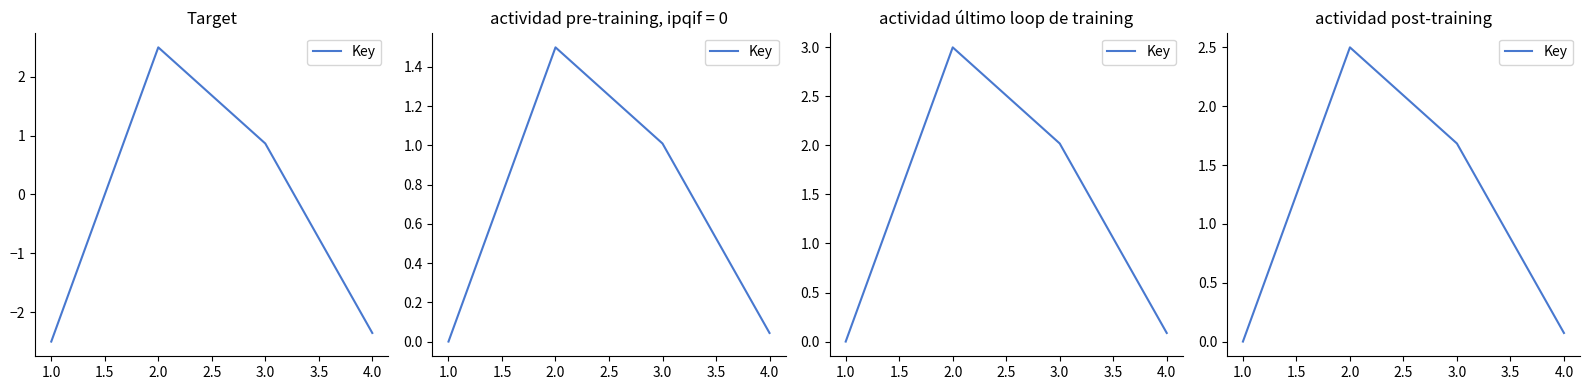

How many values exceed 1?

2